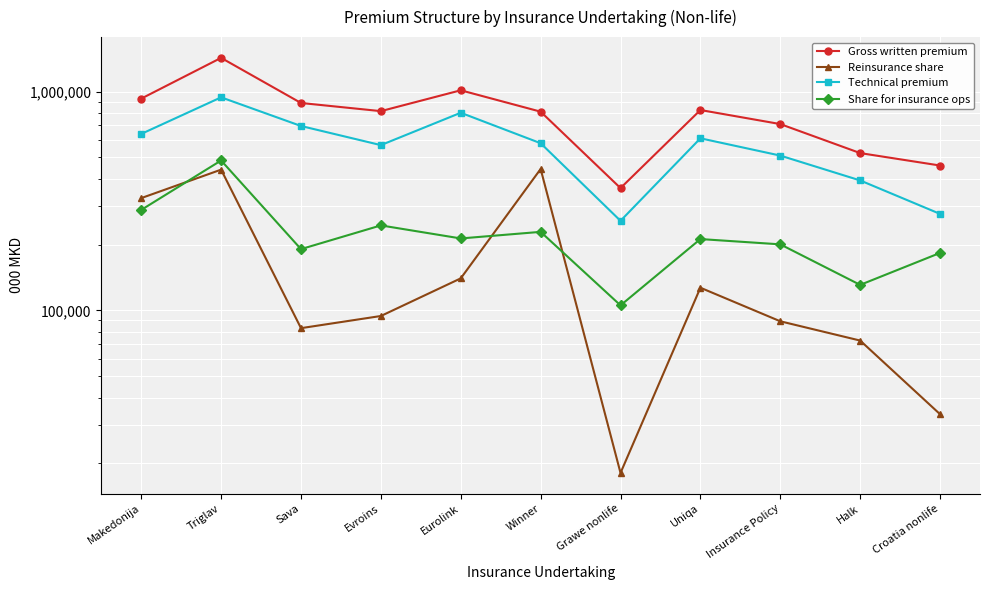

What is the value of the Share for insurance ops point at the 10th from the left?

130820